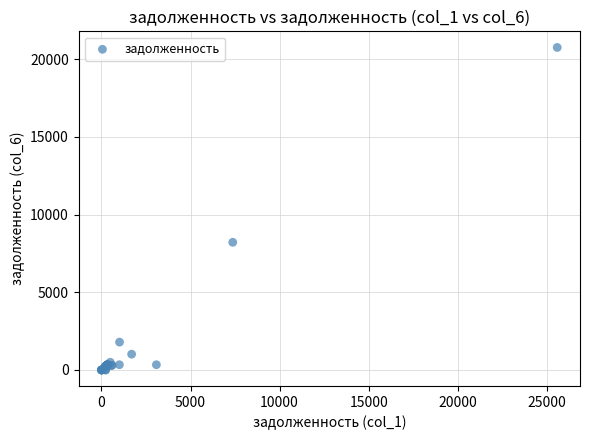

What Y value in the scatter plot is closest to 10379?

8217.0